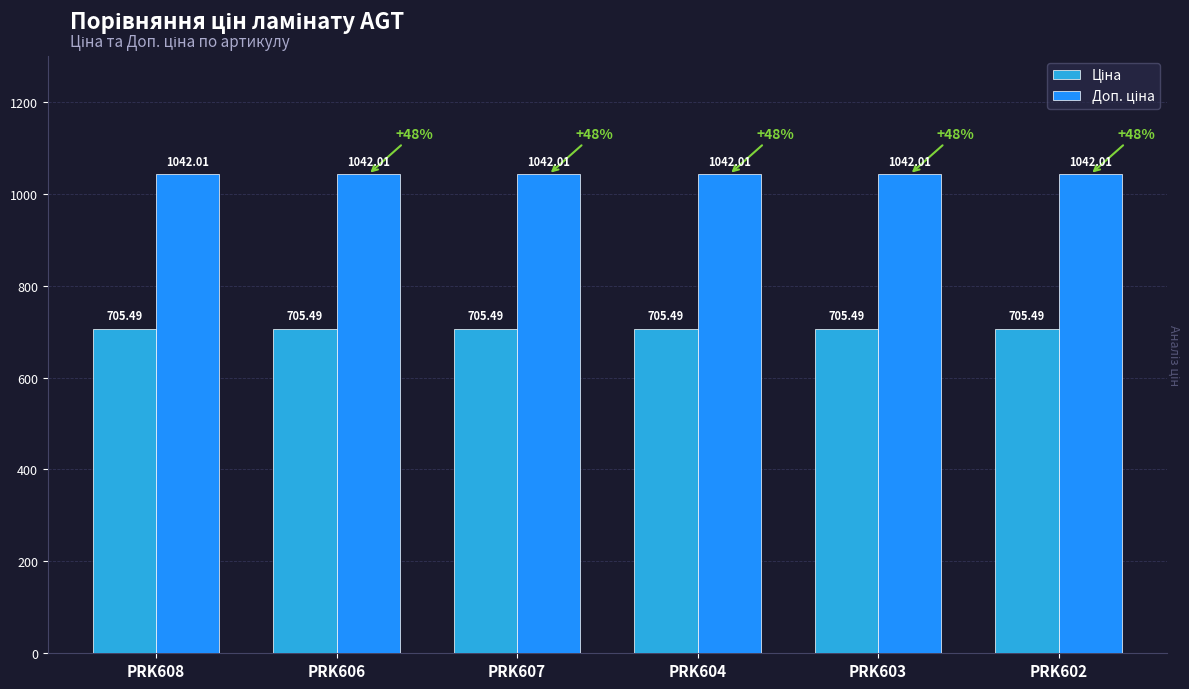

What is the total value across all series at PRK606?

1747.5